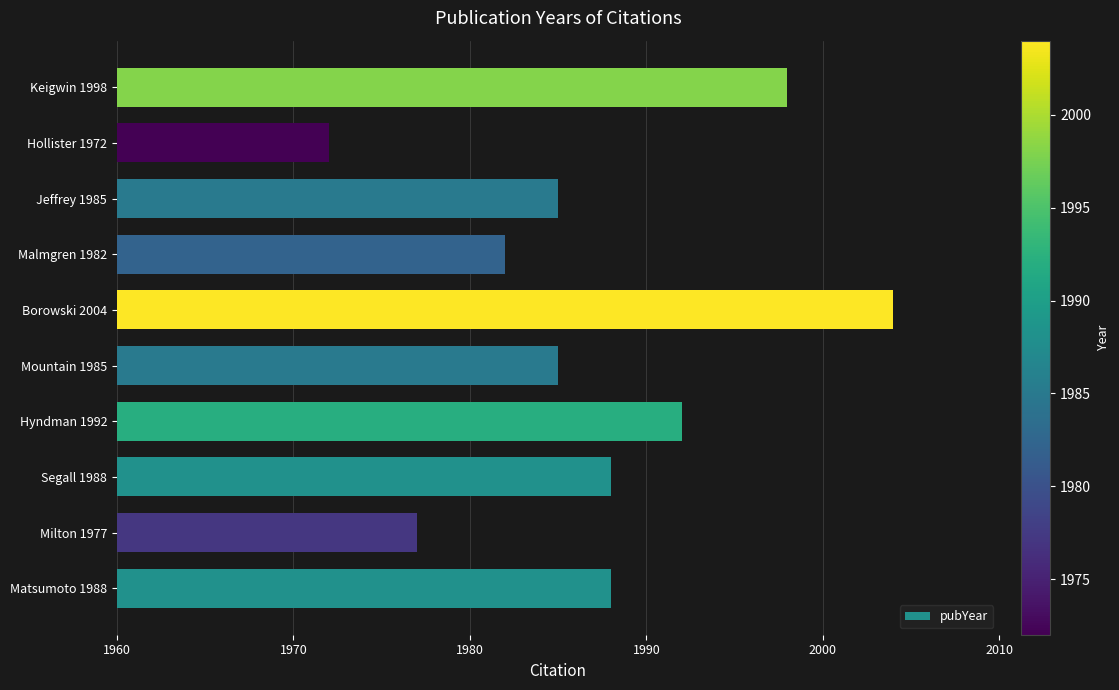

How many values are below 1988?

5